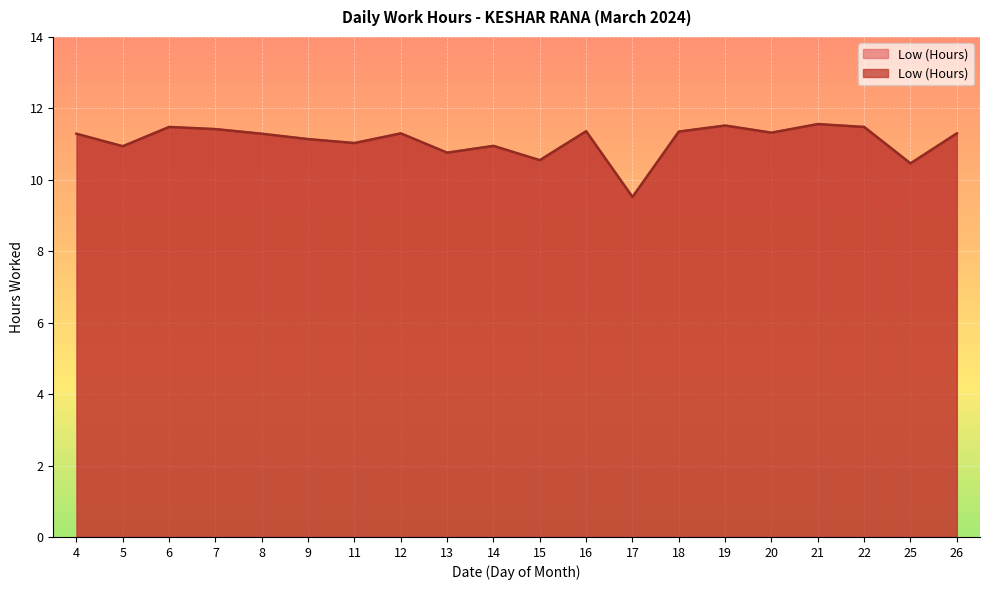

Rank the categories by value from lowest to highest.

17, 25, 15, 13, 5, 14, 11, 9, 4, 8, 12, 26, 20, 18, 16, 7, 6, 22, 19, 21